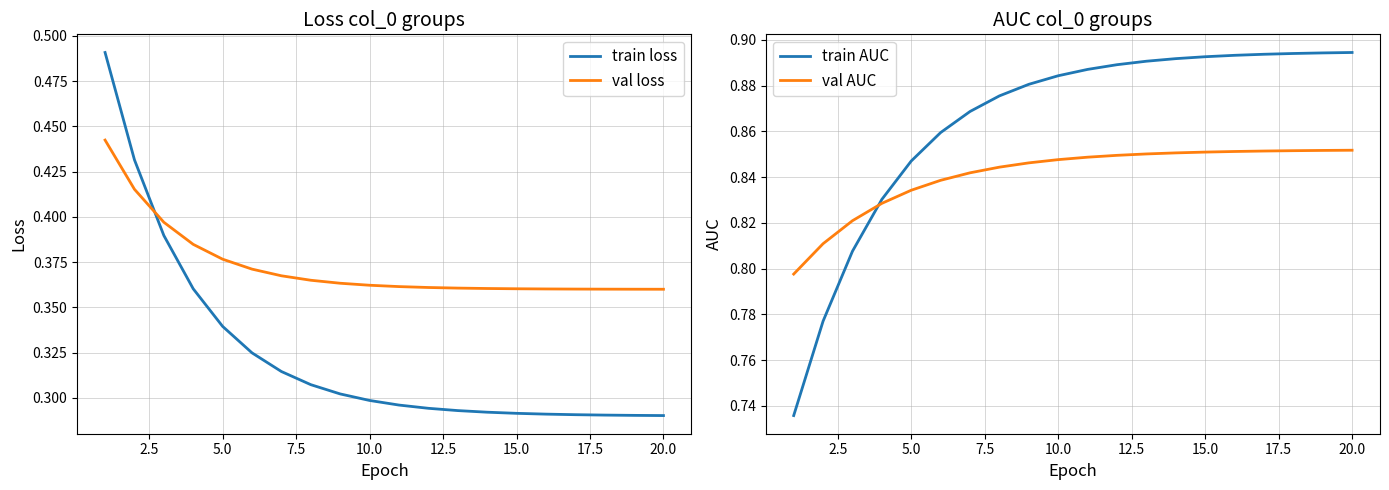

Is it true that train AUC equals 1.5 at 20.0?

False